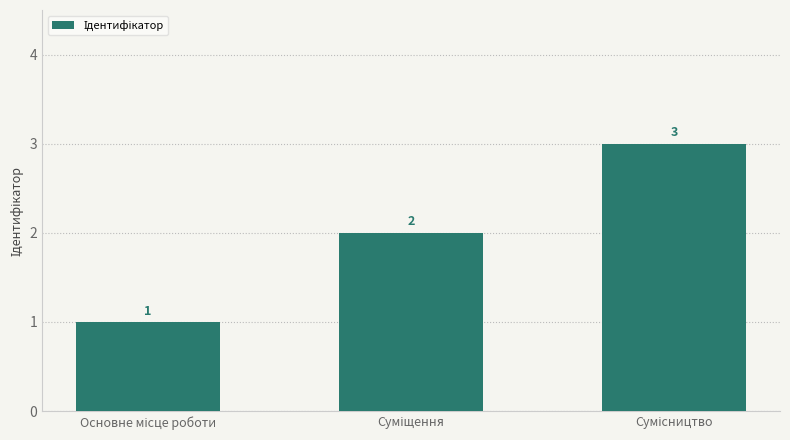

Reading left to right, list all the values displayed in this chart.

1	2	3